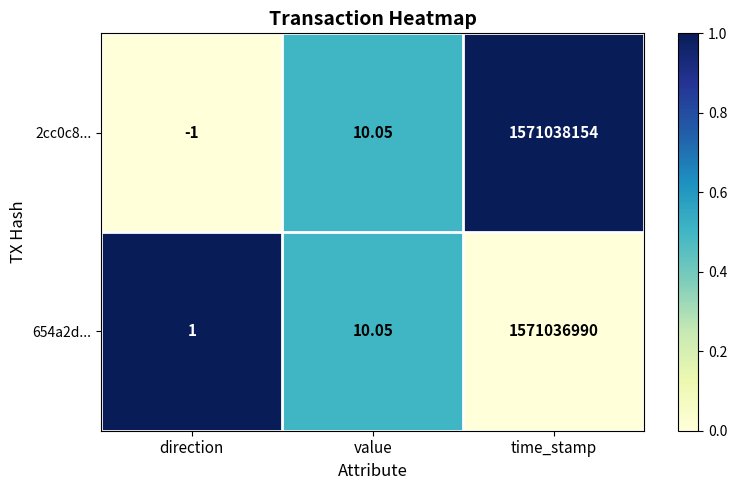

Which series has the widest spread of values?

2cc0c8...